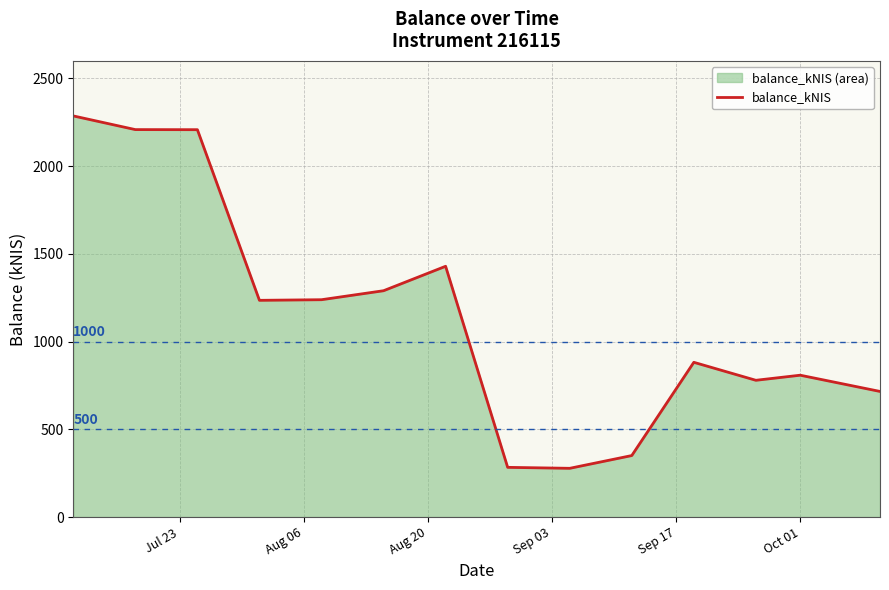

What is the maximum value shown in the chart?

2286.4